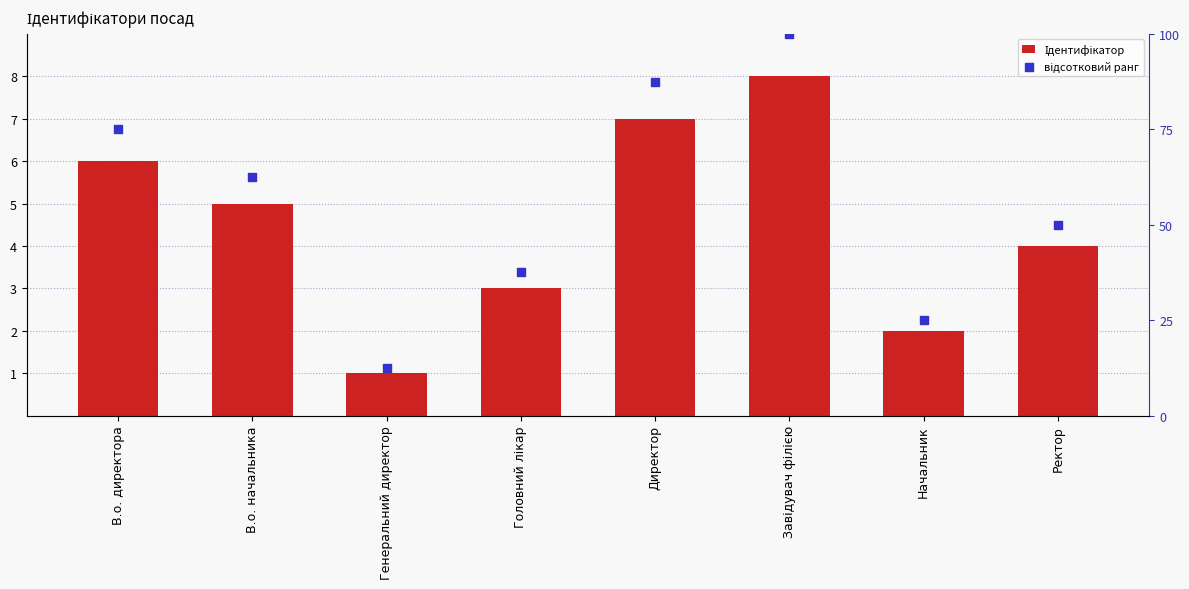

Which series reaches the minimum Y coordinate?

Ідентифікатор